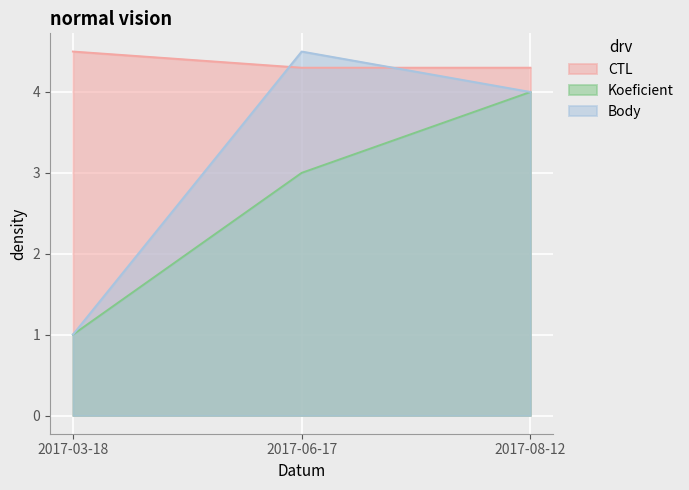

The CTL series shows 4.3 at 2017-06-17. True or false?

True